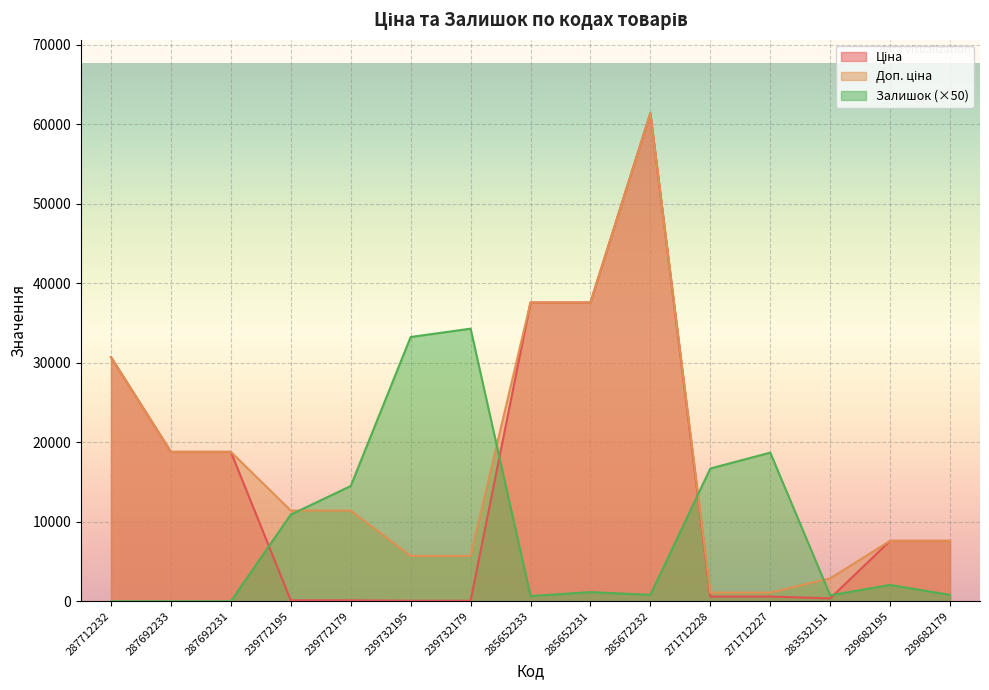

How many lines are shown in the chart?

3